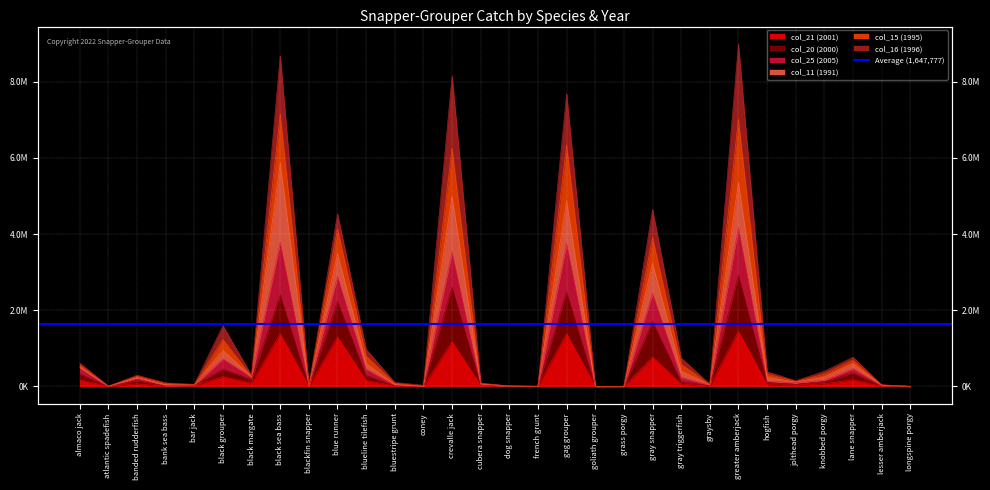

Which series changed the most between cubera snapper and jolthead porgy?

col_15 (1995)